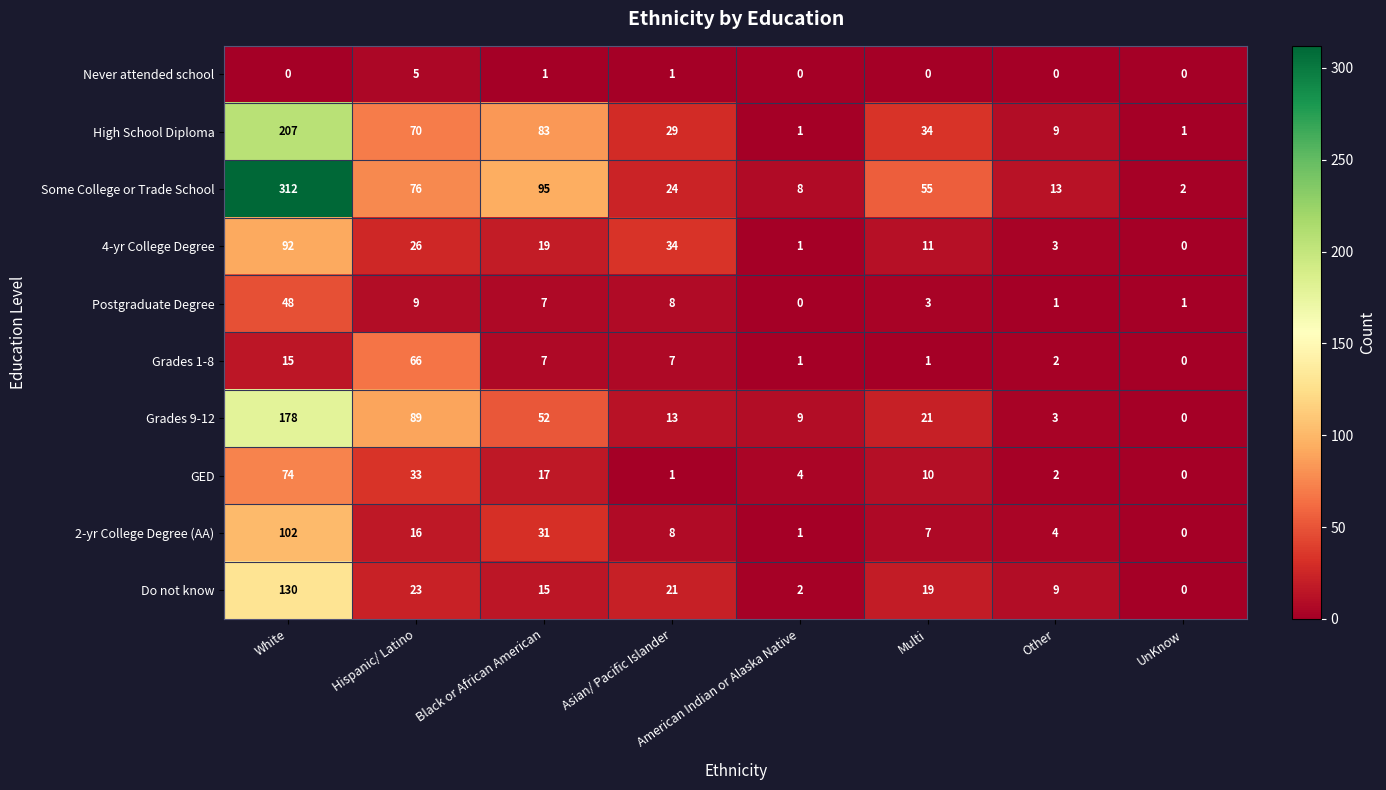

What is the difference between the second highest and minimum values in the Postgraduate Degree series?

9